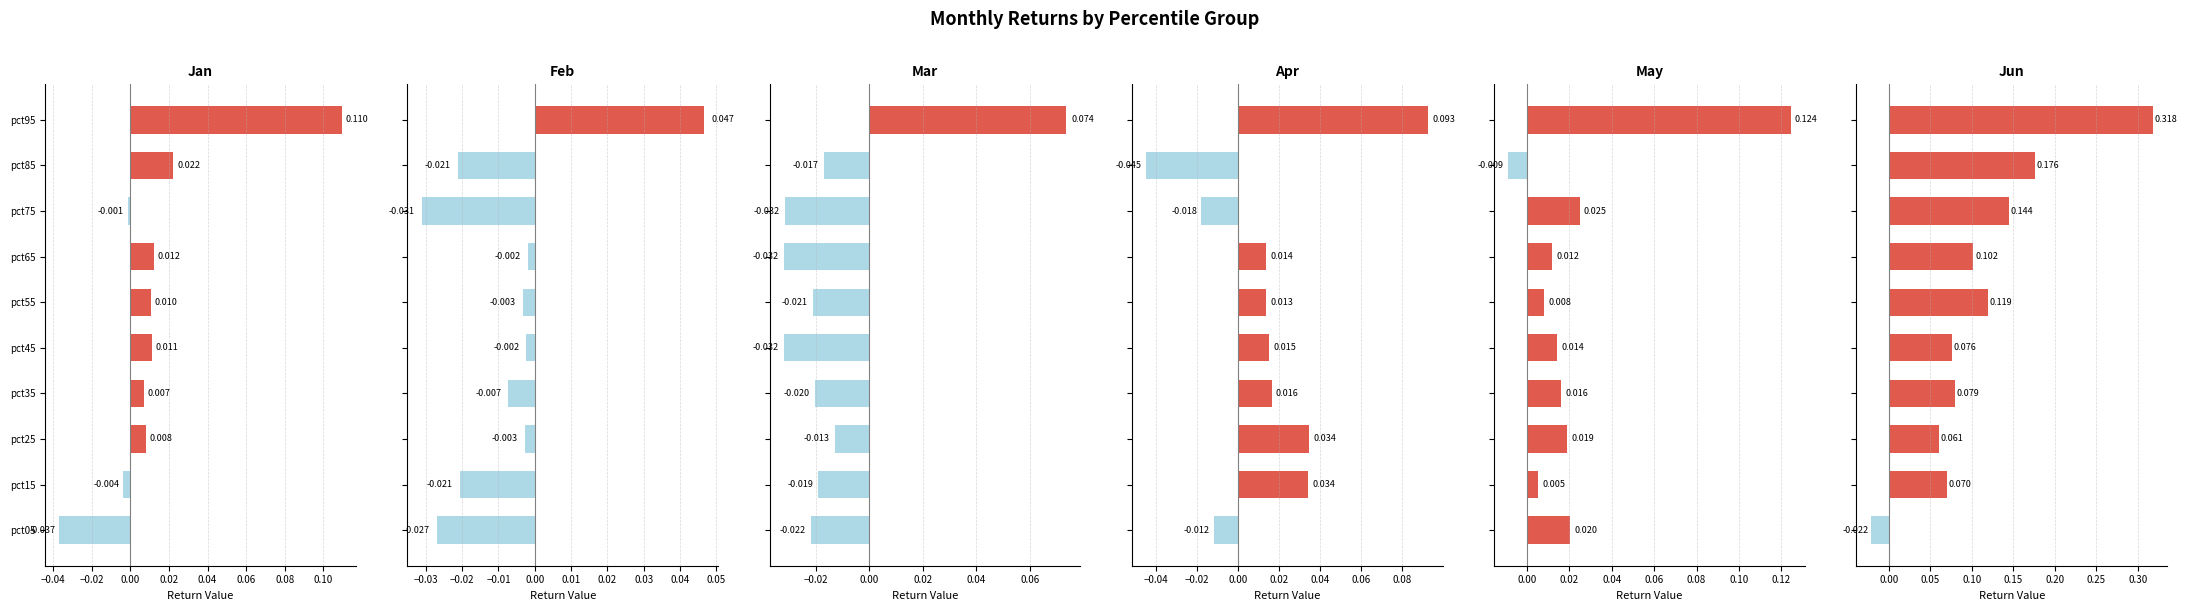

What is the difference between the second highest and minimum values in the Apr series?

0.1